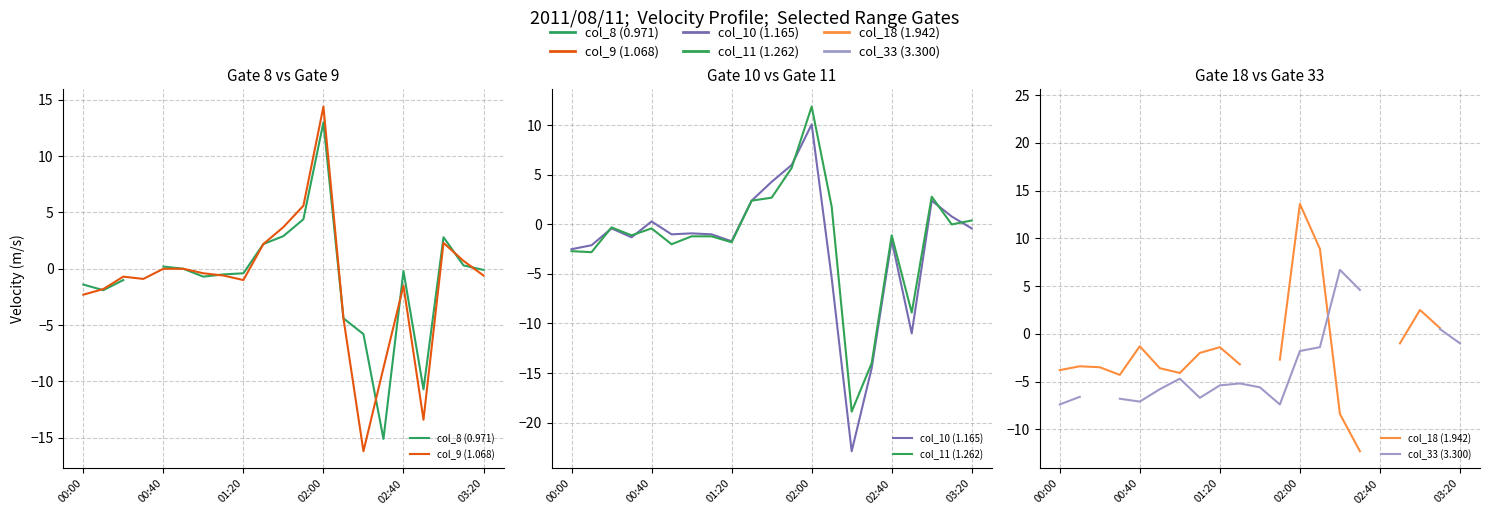

In col_11 (1.262), how many points are lower than both neighbors (excluding endpoints)?

7